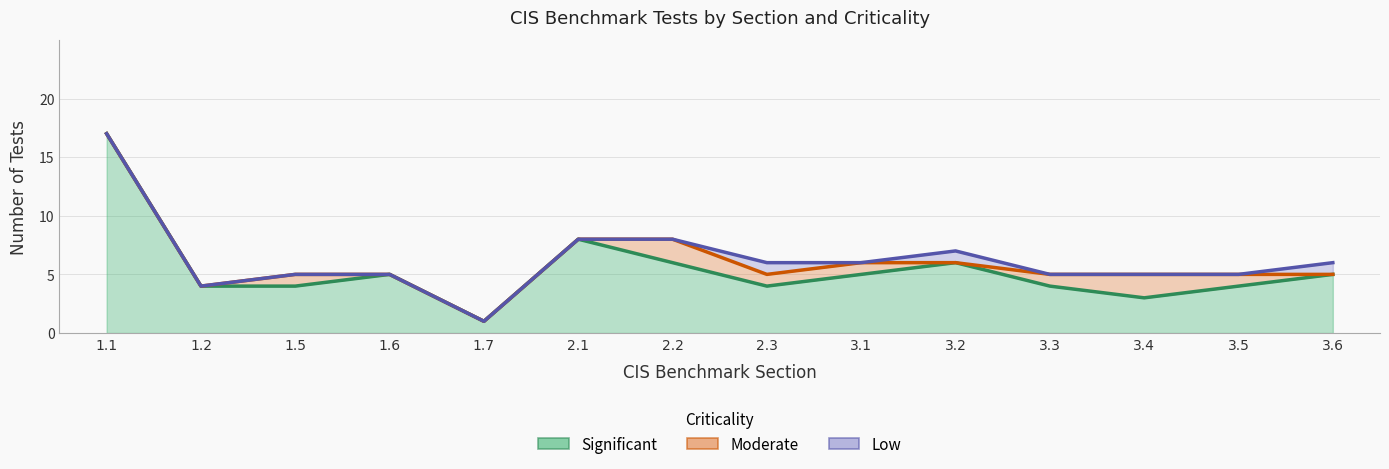

How many data points does each series have?

14